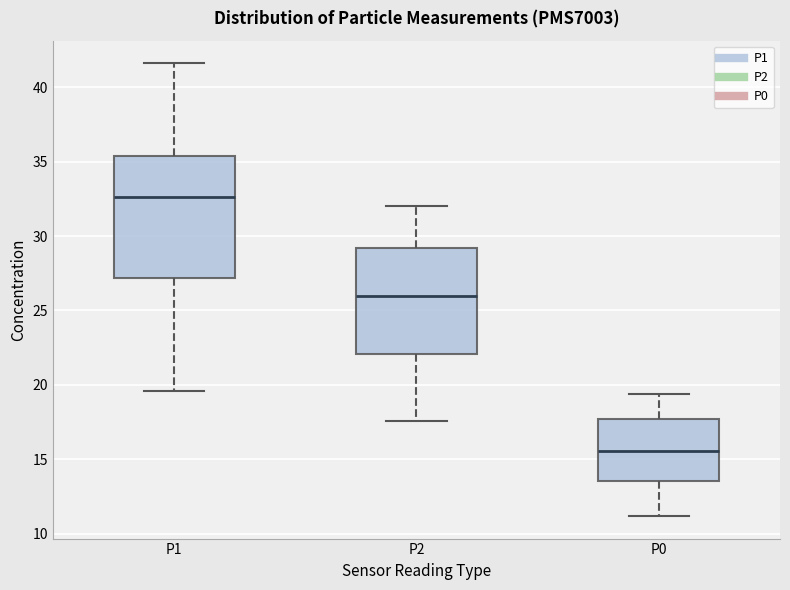

Which box has the lowest median line?

P0